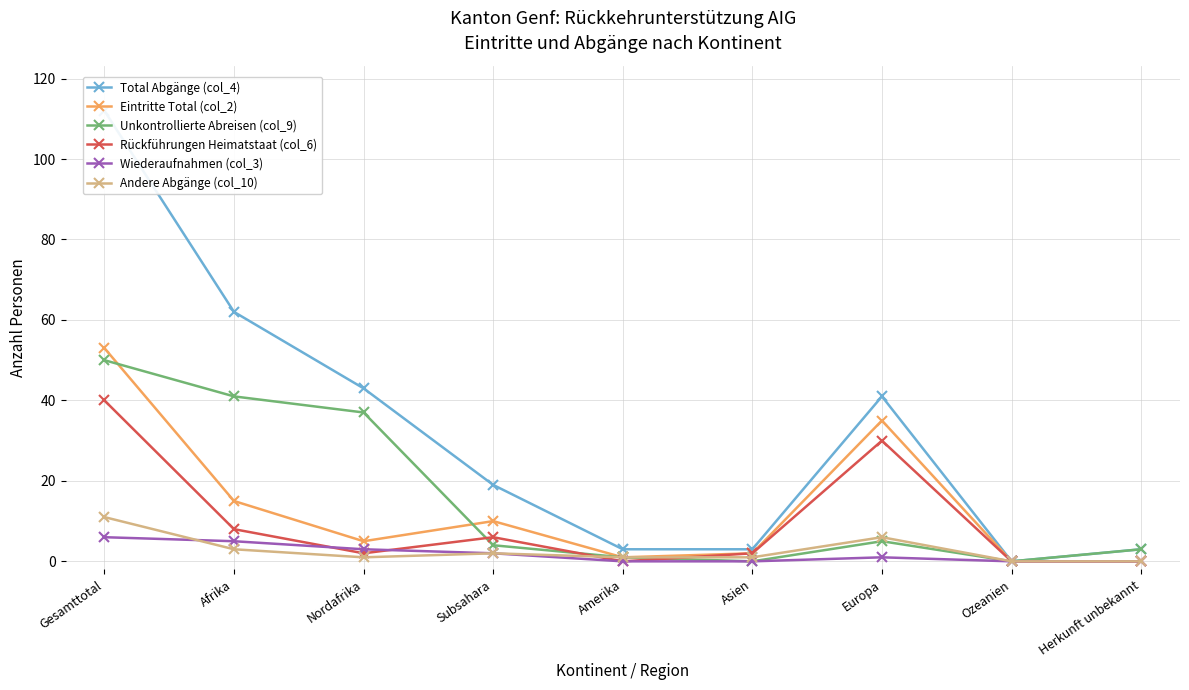

What position from the left is Nordafrika?

3